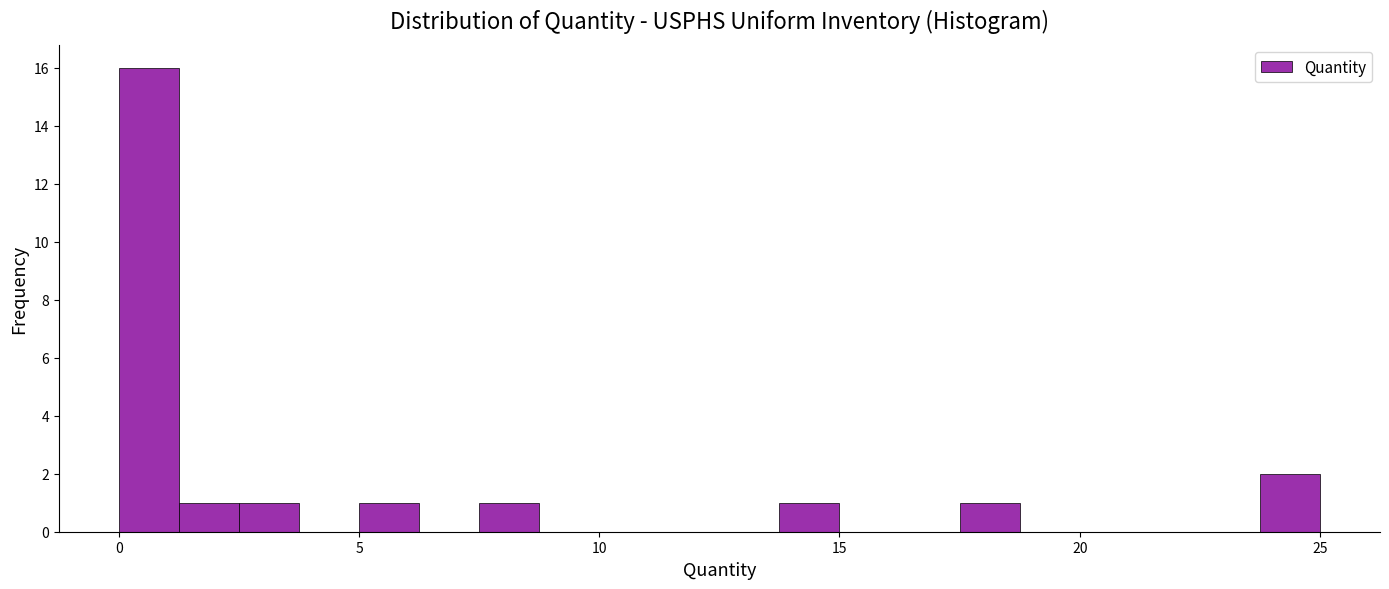

Around what value on the x-axis is the tallest bar? Give the approximate position of its centre, as read against the axis.

0.5